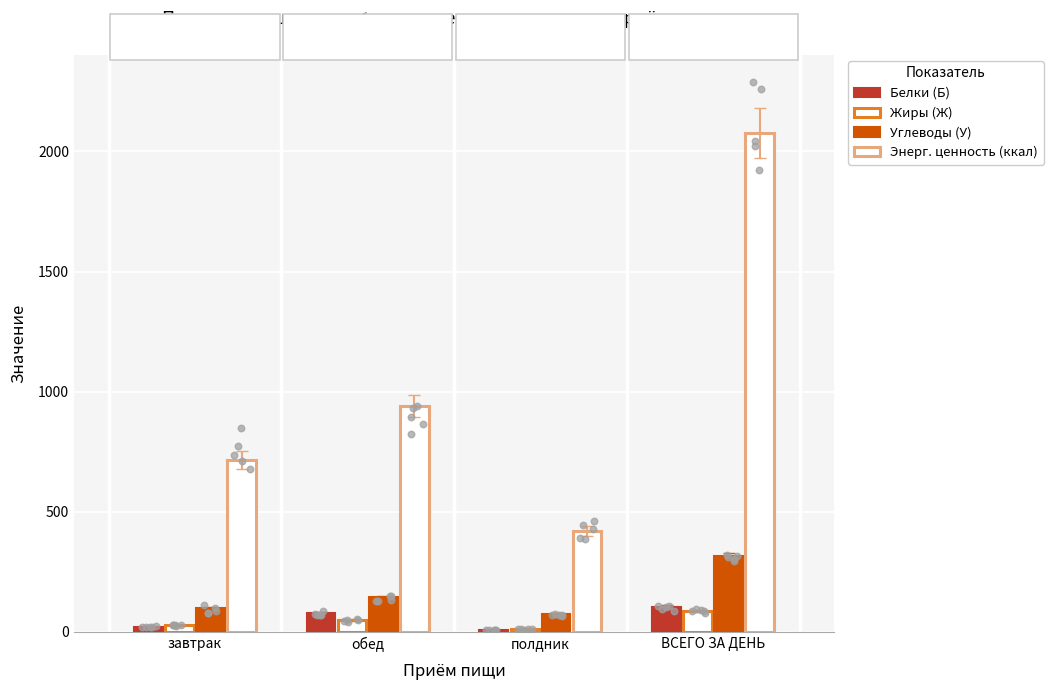

At how many categories does at least one series exceed 1645?

1